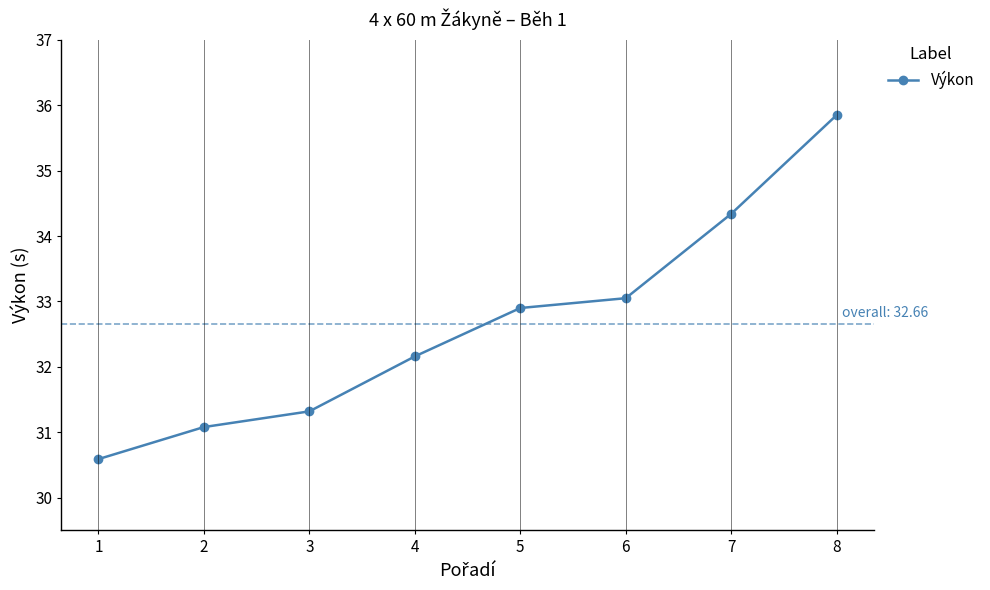

Rank the categories by value from highest to lowest.

8, 7, 6, 5, 4, 3, 2, 1